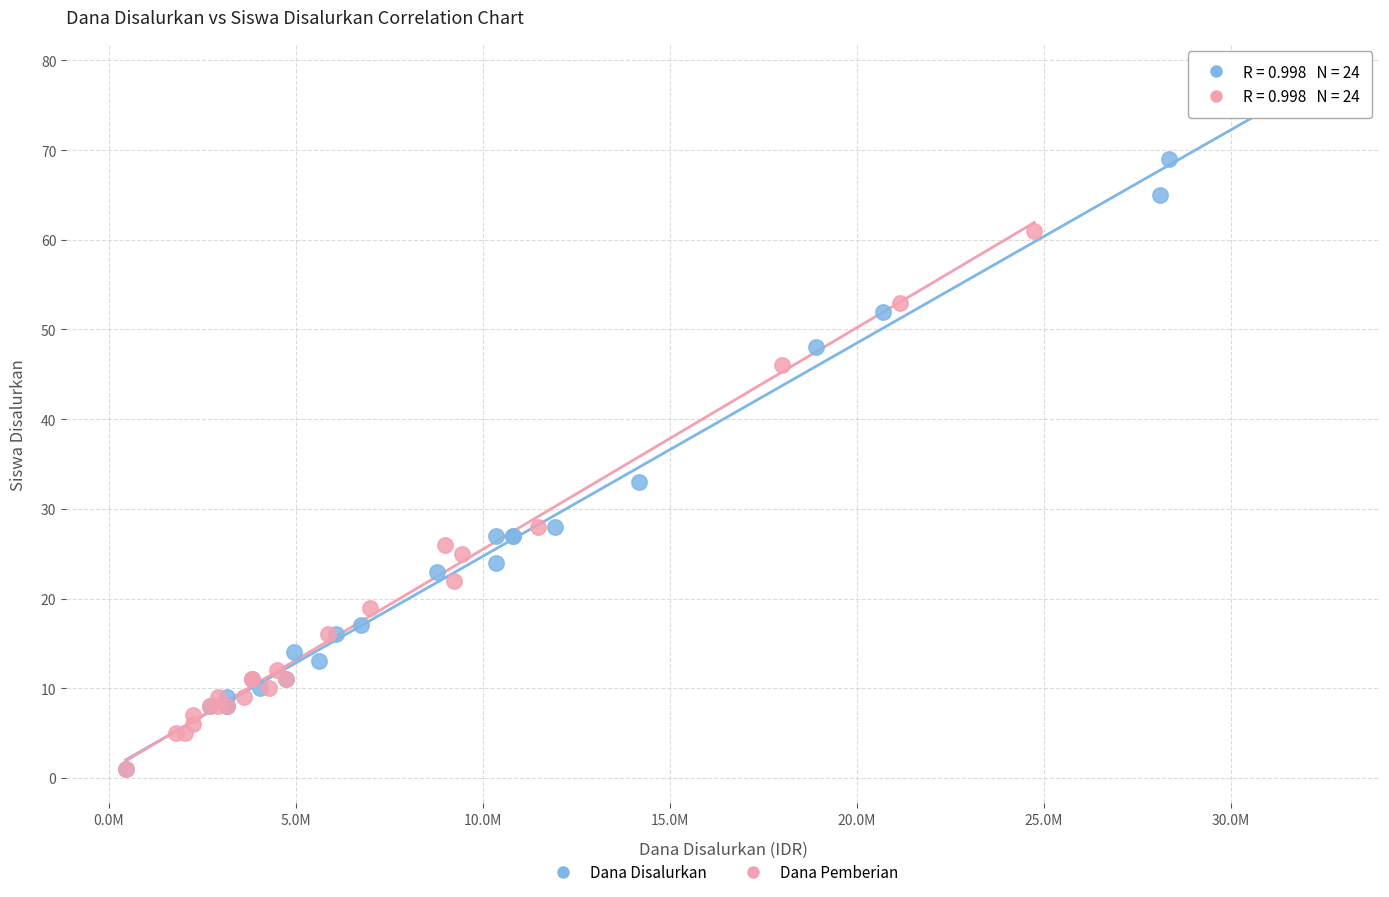

Which series has the largest Y range (max minus min)?

Dana Disalurkan